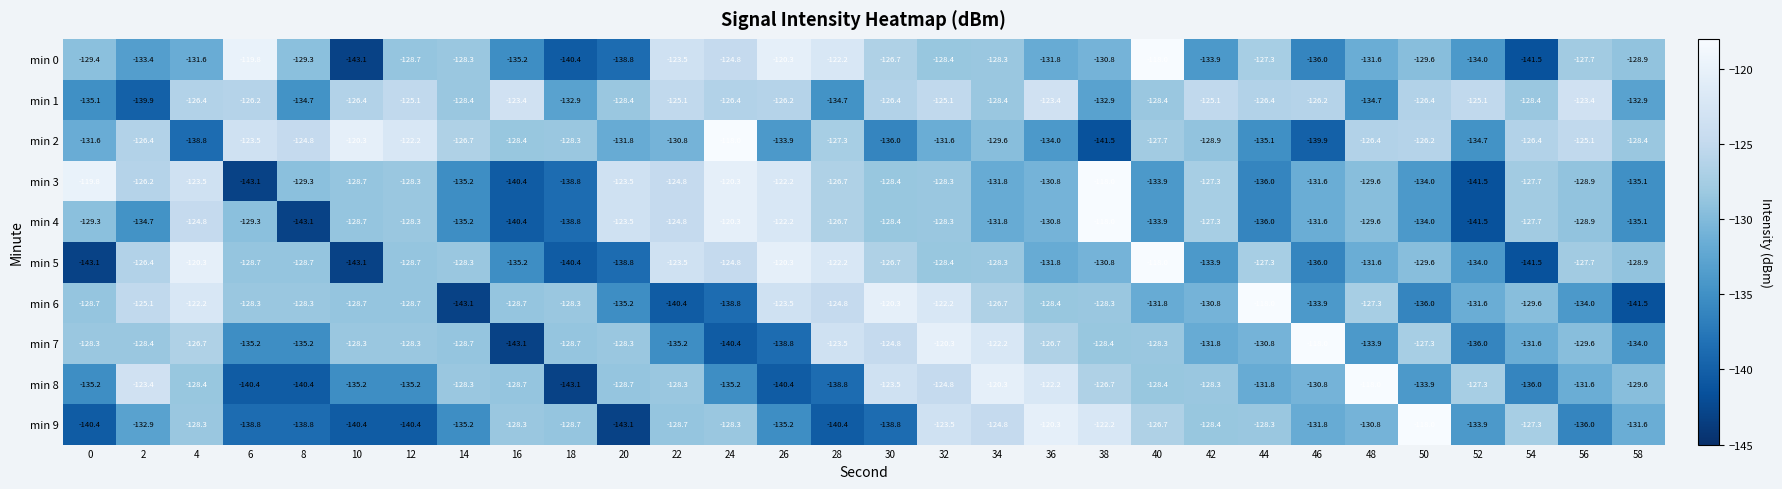

At which category is the sum across all series the highest?

32